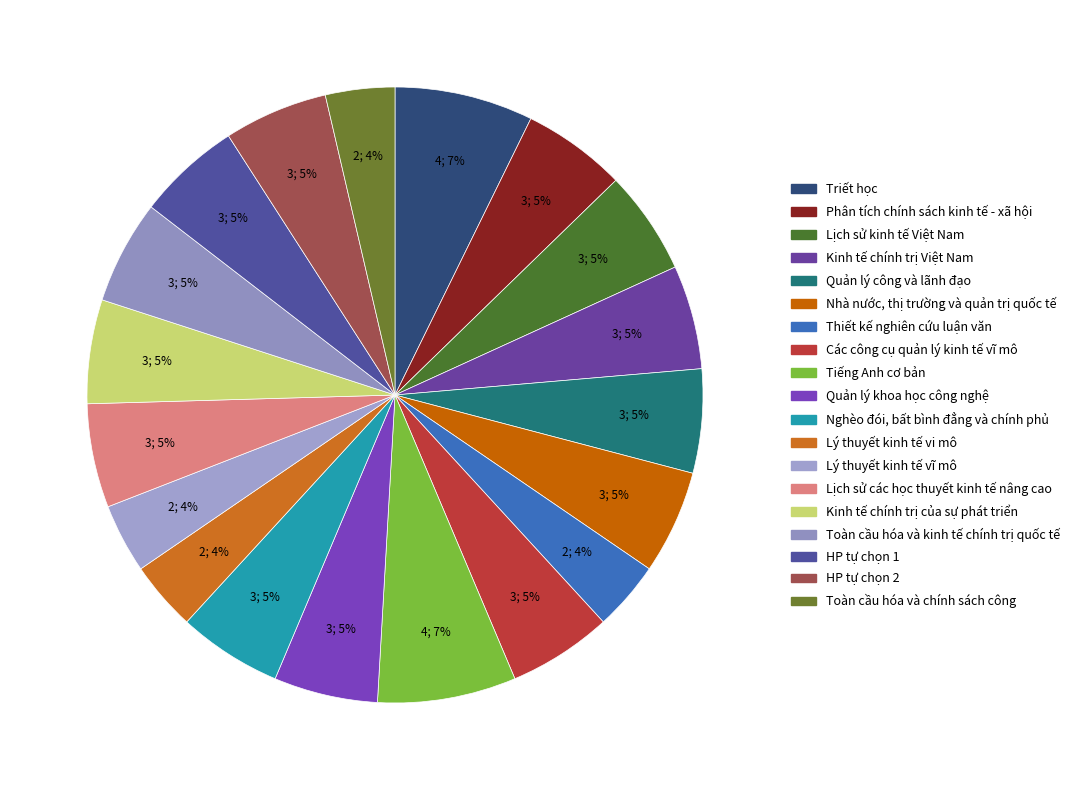

Which category has the biggest portion of the pie?

Triết học